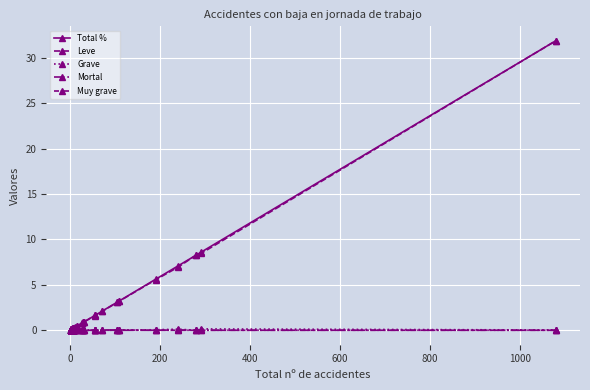

Which series has the largest total across all categories?

Total %